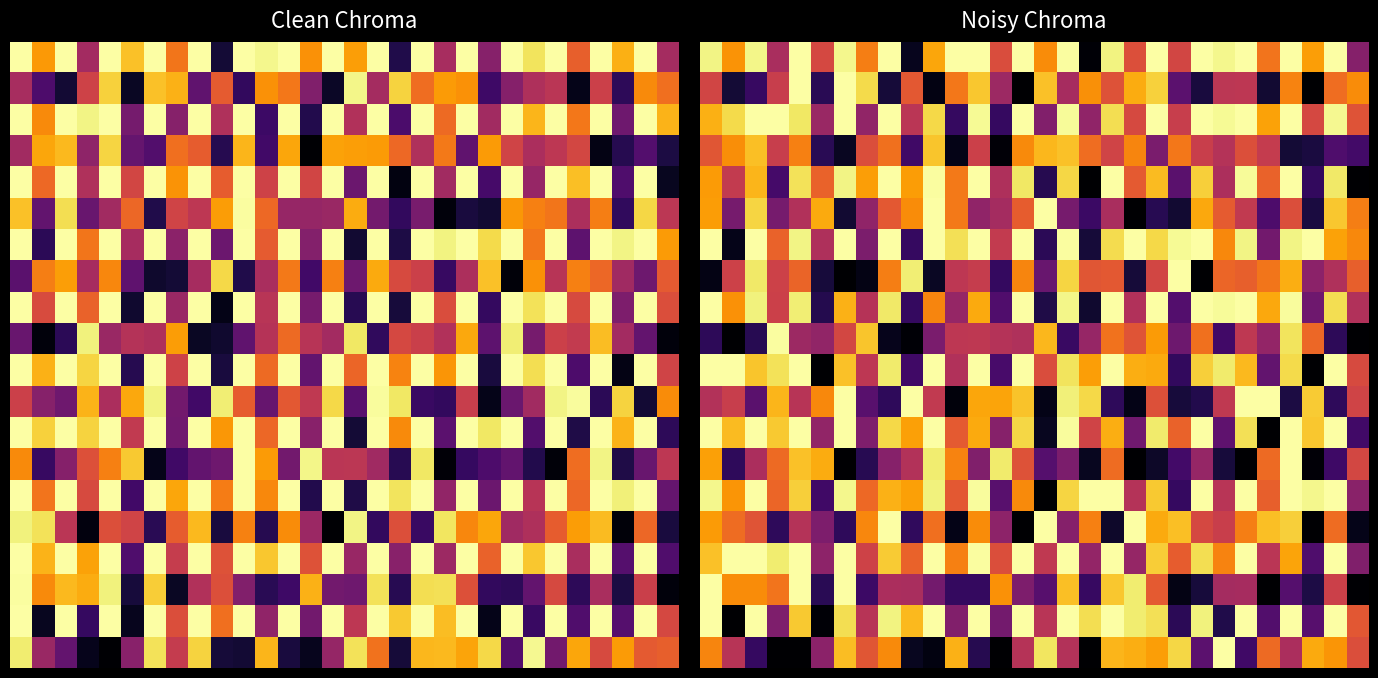

Count the number of categories in the chart.

30